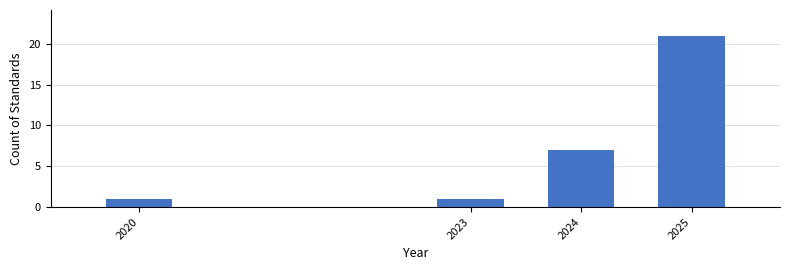

Reading left to right, list all the values displayed in this chart.

1	1	7	21